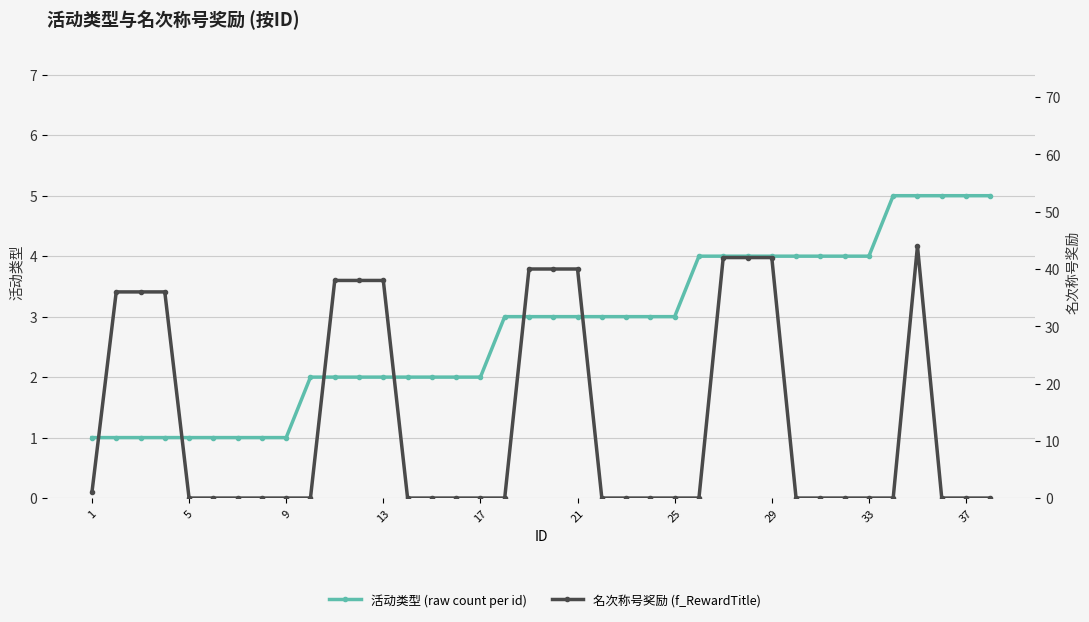

Which category has the highest value across all series?

34